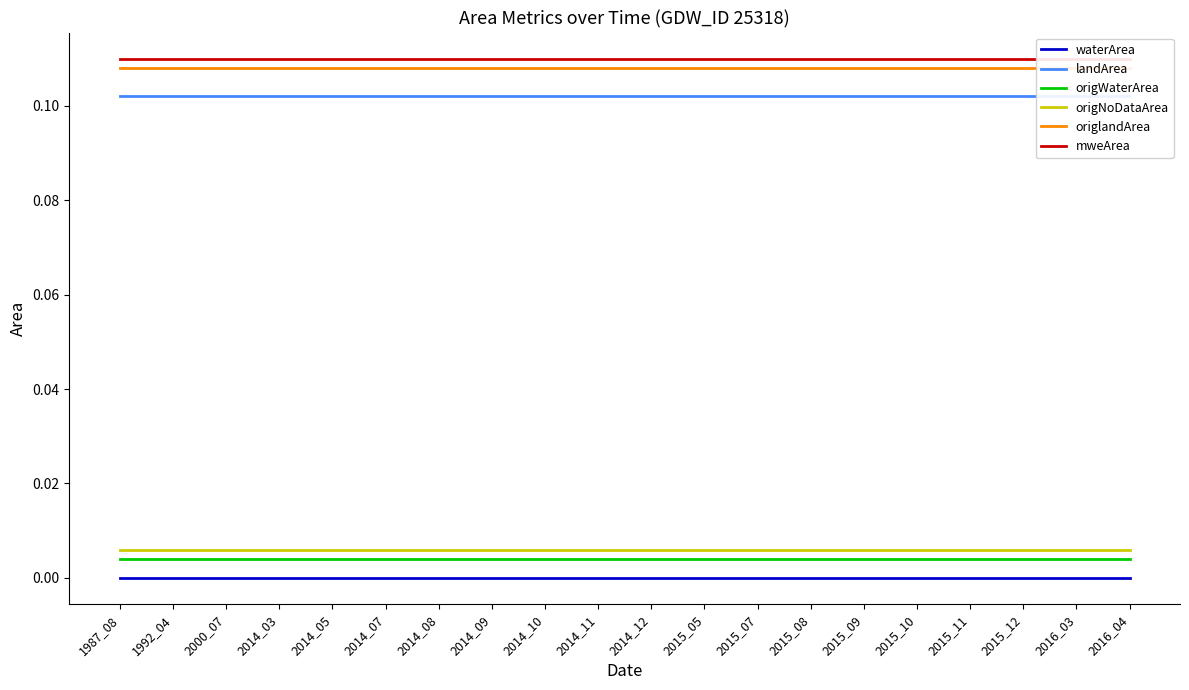

Is it true that mweArea equals 0.0 at 2000_07?

False